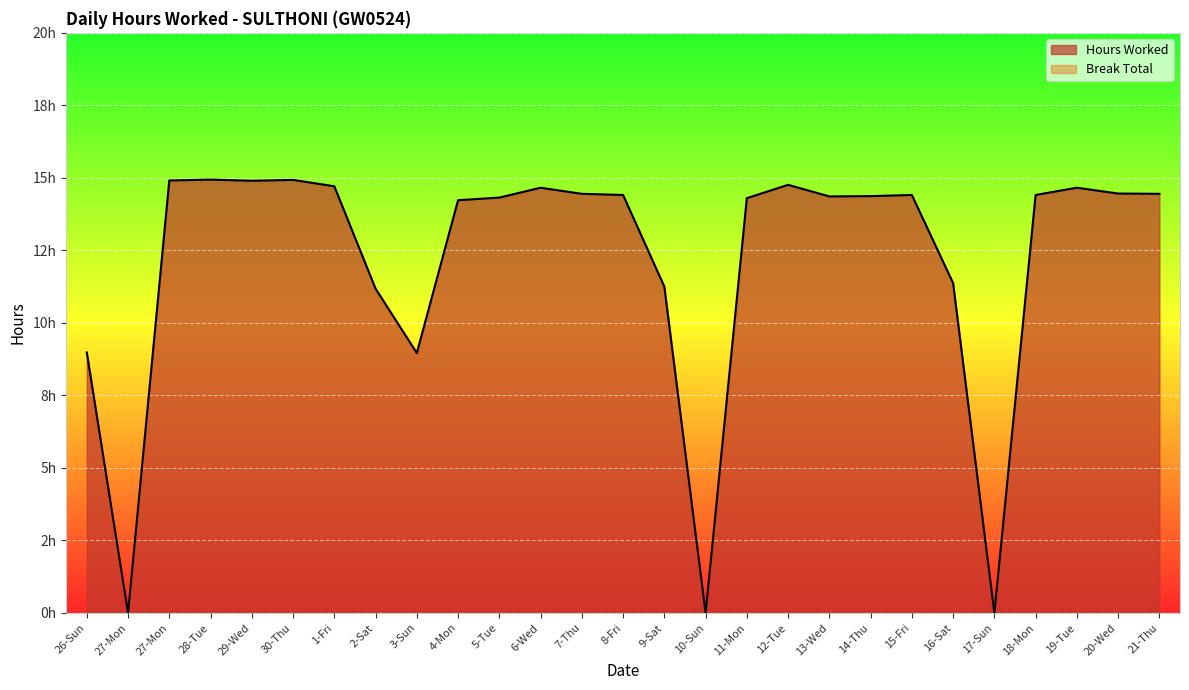

How many lines are shown in the chart?

1